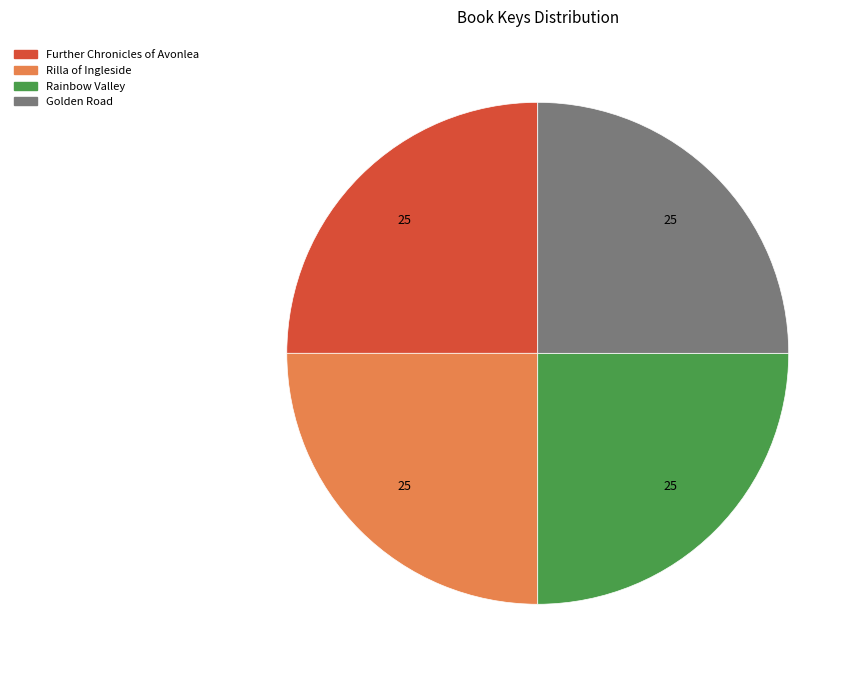

Approximately how many times larger is the value at Rilla of Ingleside compared to Rainbow Valley?

1.0